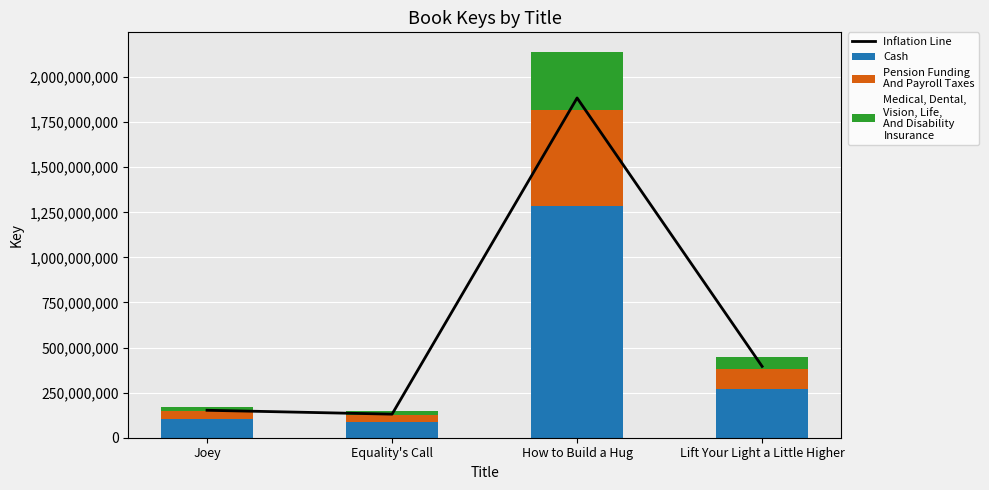

Is the value of Medical, Dental,
Vision, Life,
And Disability
Insurance at Lift Your Light a Little Higher greater than the value of Cash at Joey?

No